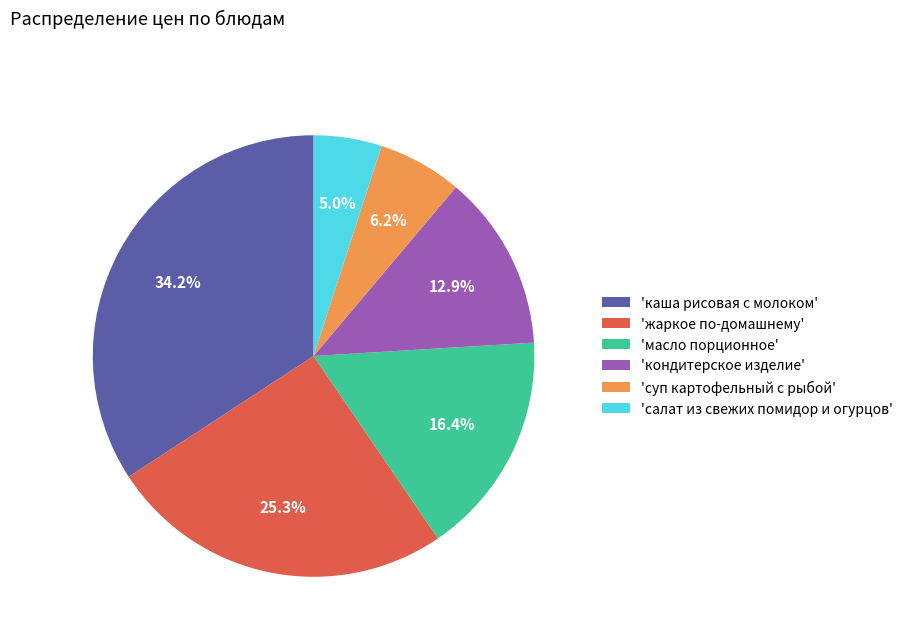

How much of the chart is everything except 'жаркое по-домашнему'?

74.7%